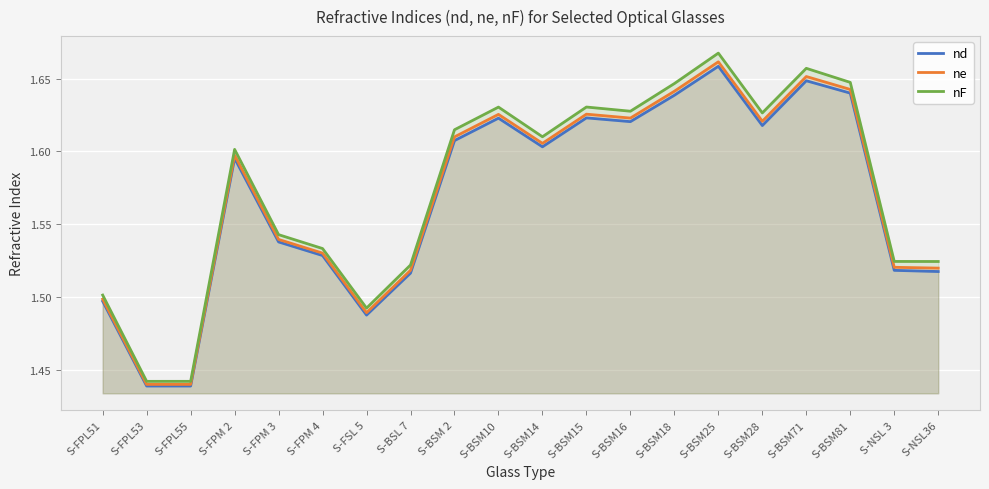

Is it true that nF equals 1.6 at S-BSM 2?

True